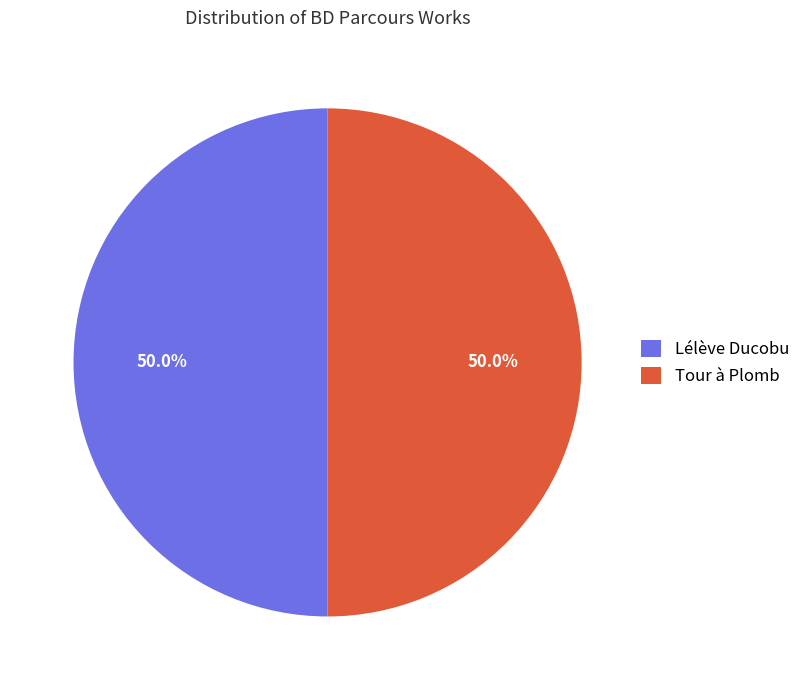

What percentage is the Lélève Ducobu slice, to the nearest percent?

50%